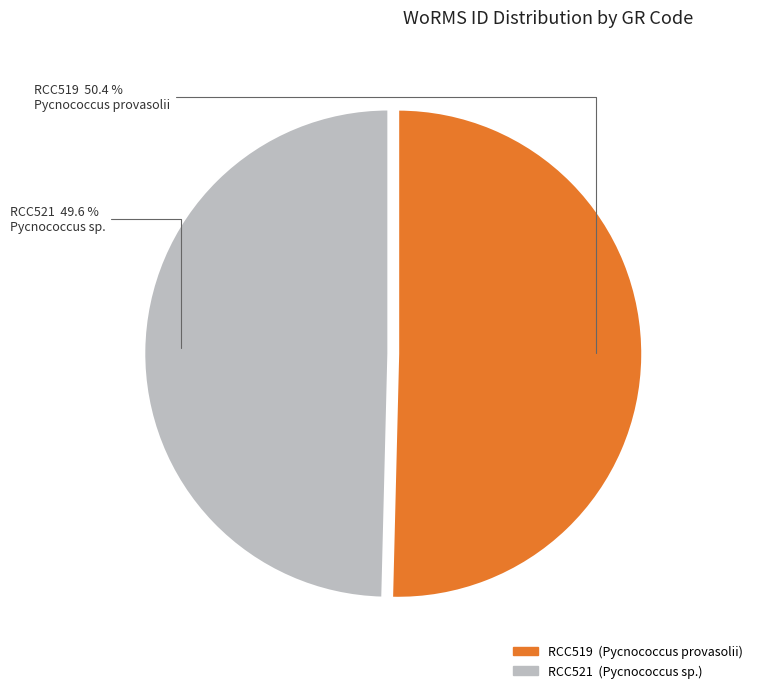

To the nearest percent, what is the difference between the largest and smallest slice percentages?

1%